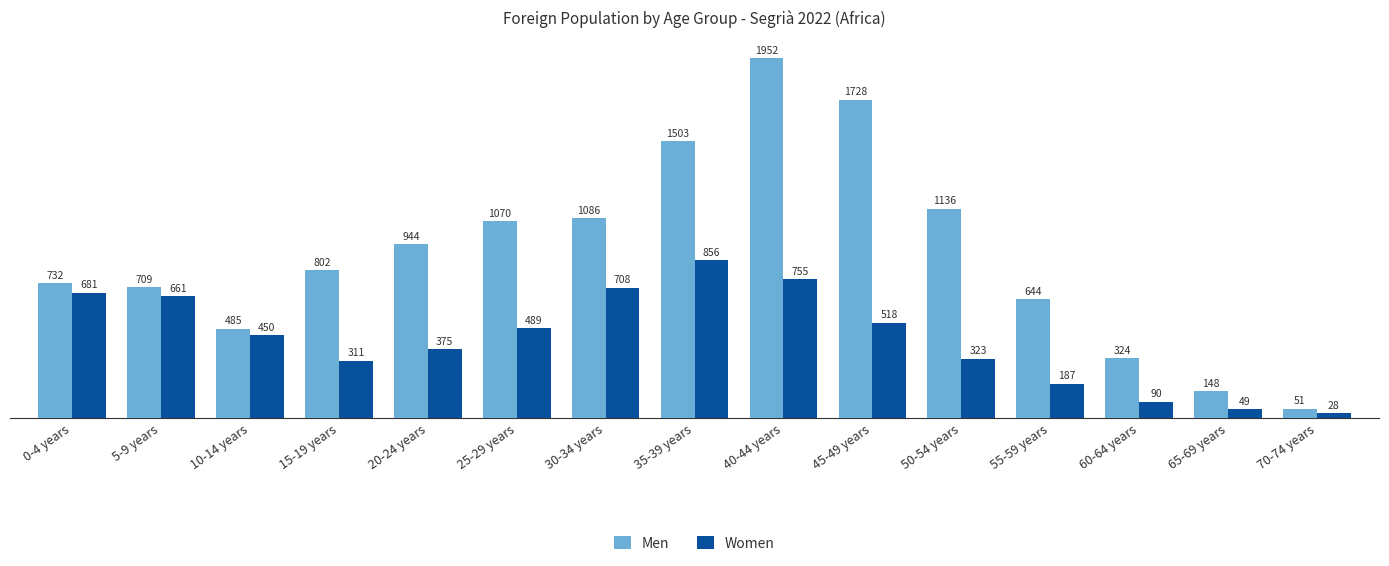

Rank the series by their average value, from highest to lowest.

Men, Women